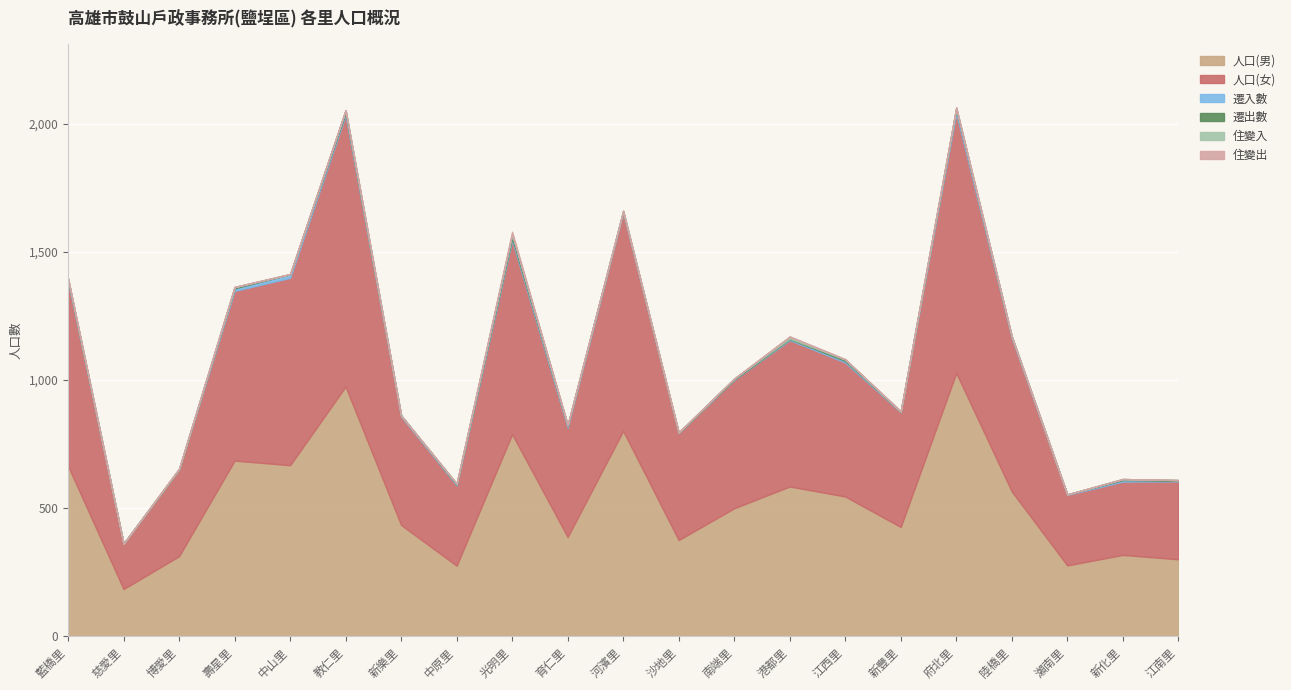

Is the value of 遷出數 at 博愛里 greater than the value of 人口(男) at 教仁里?

No